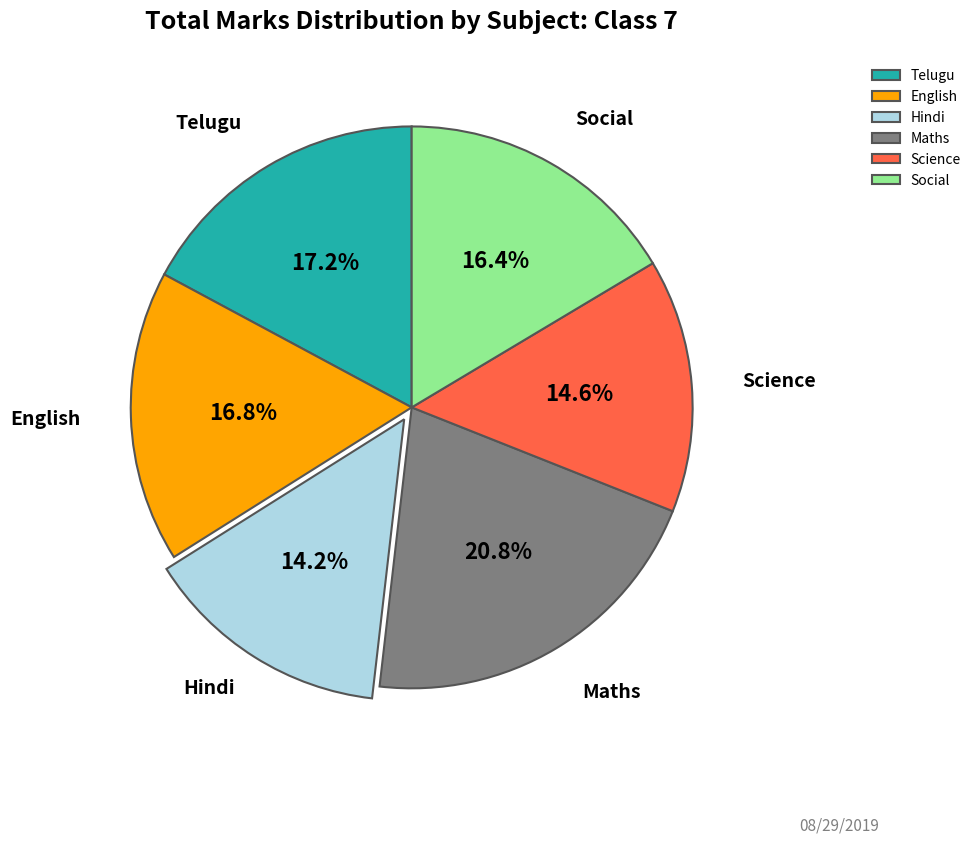

Does Social represent more than half of the total?

No